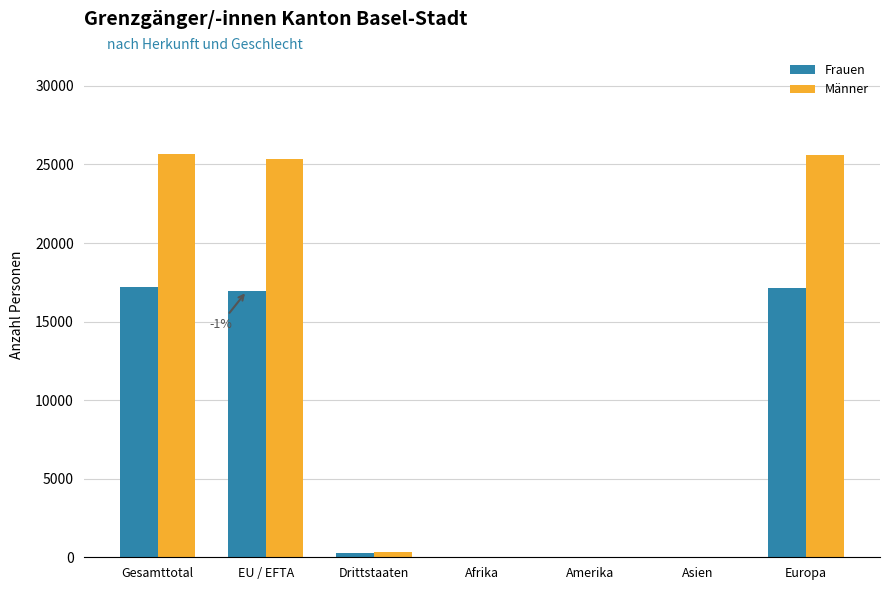

Which series has the largest total across all categories?

Männer